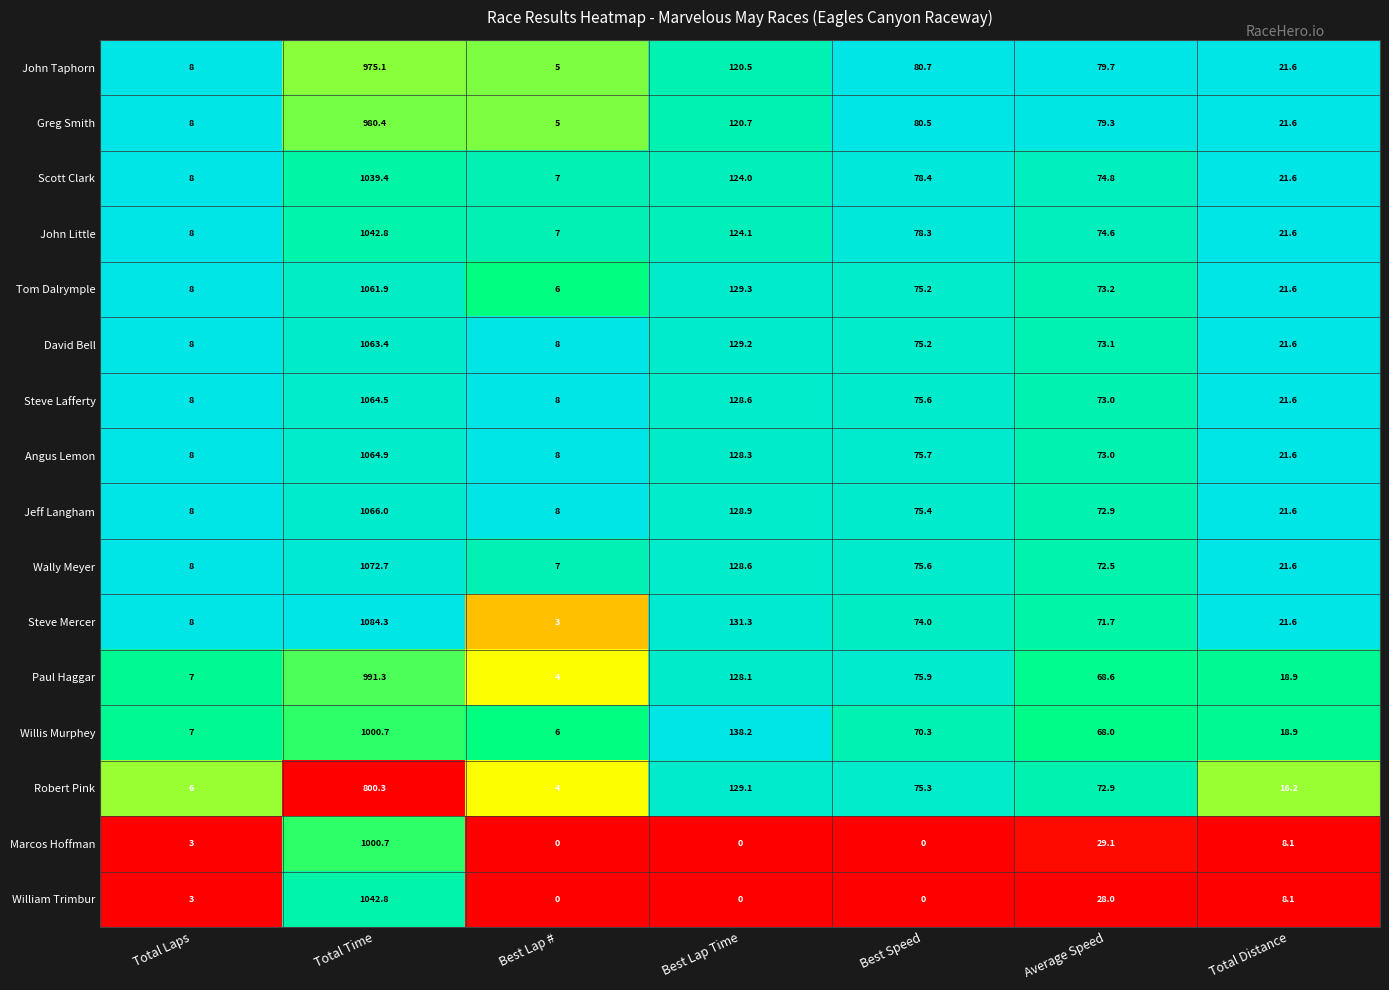

Which category has the highest value in the Tom Dalrymple series?

Total Time